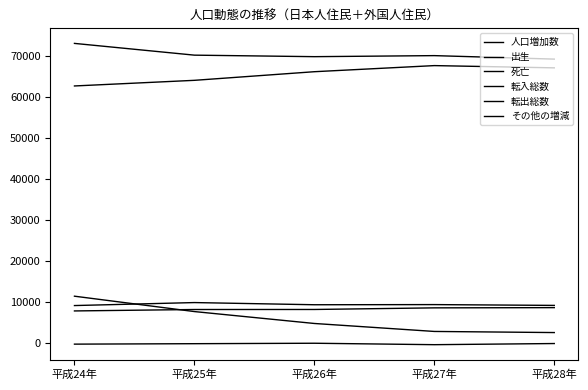

Where does the 転入総数 series first go above 70044?

平成24年